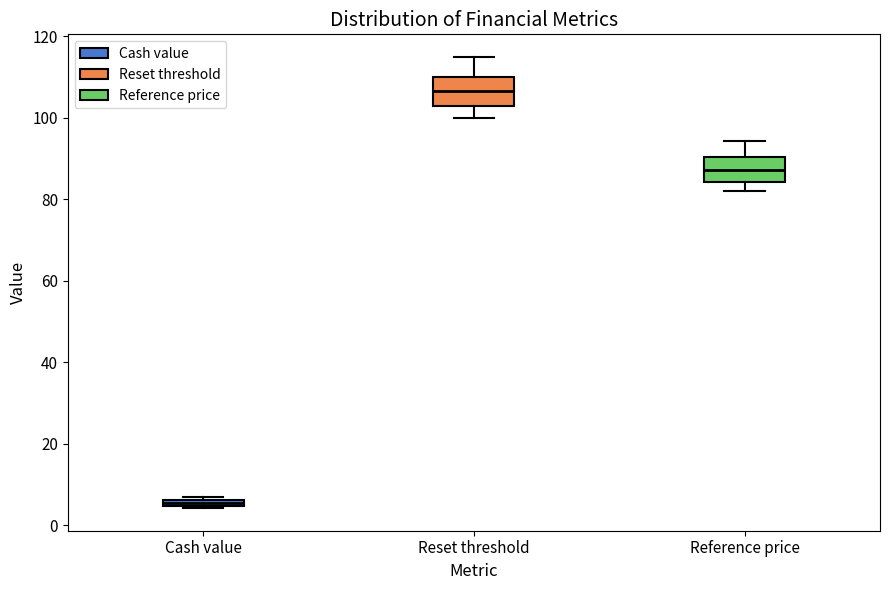

Where does the lower whisker of the box for Reference price end on the y-axis? The values are not printed on the chart, so give them approximately, as read against the axis.

82